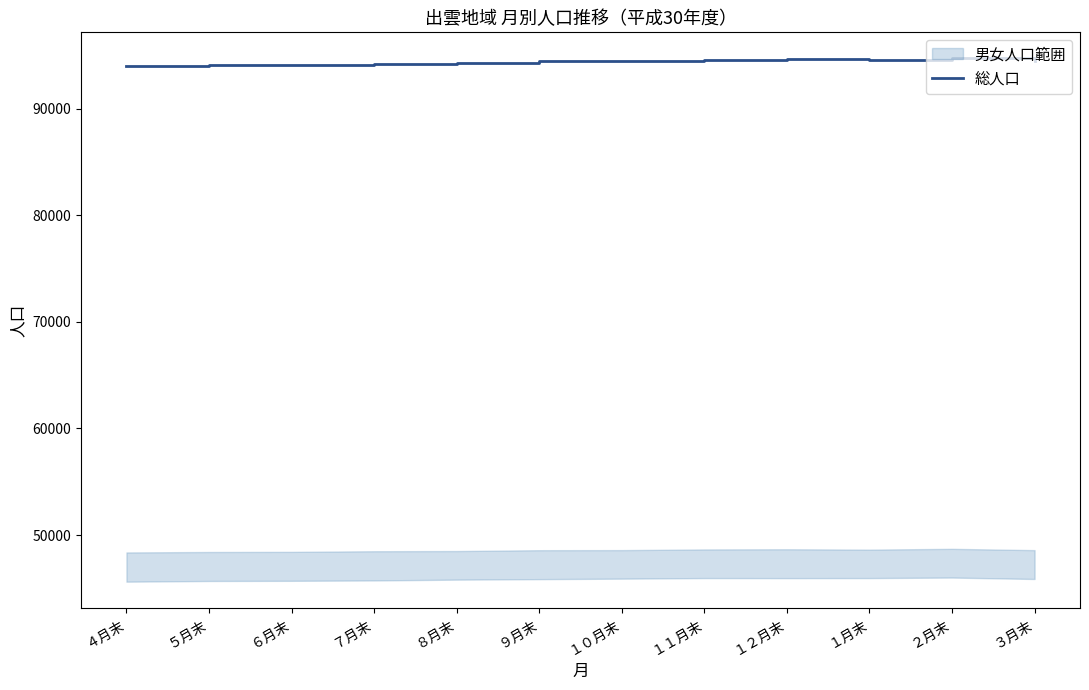

What is the value of the 9th point from the left?

94619